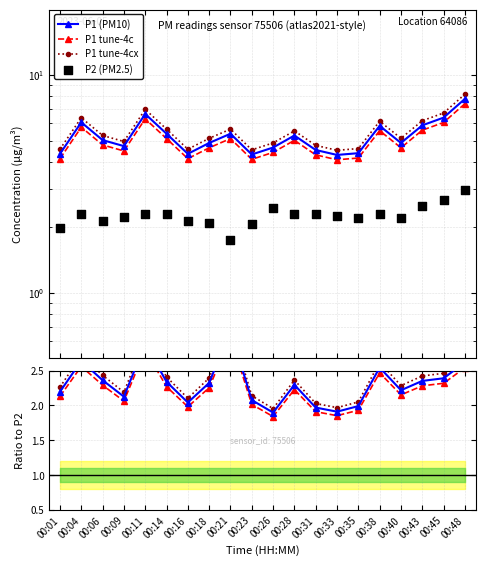

At how many categories does at least one series exceed 6?

4